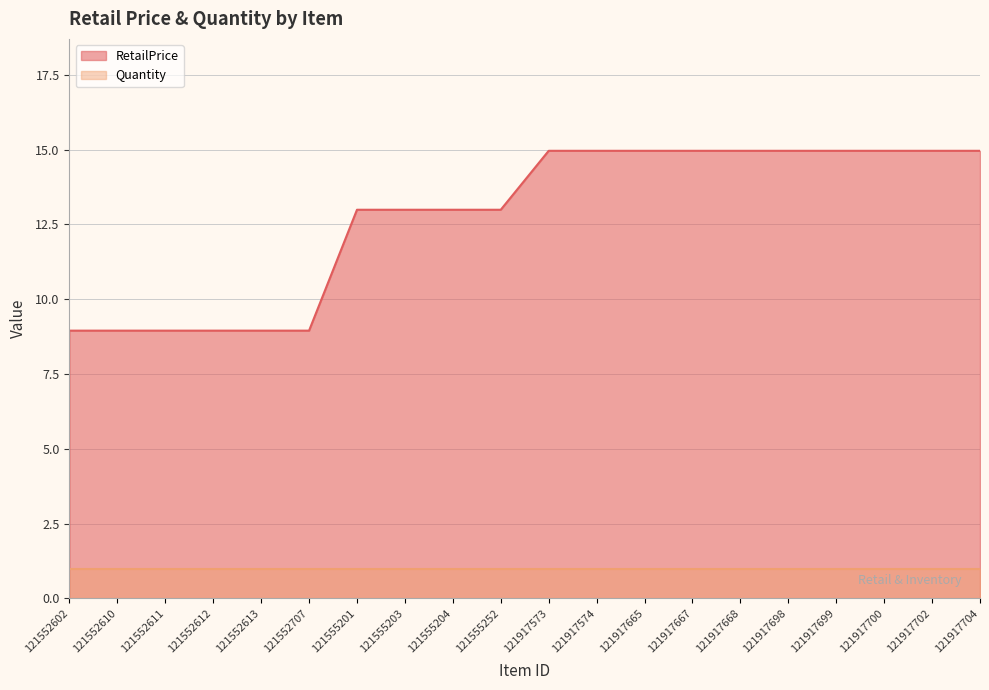

What is the difference between the maximum and minimum values?

6.0